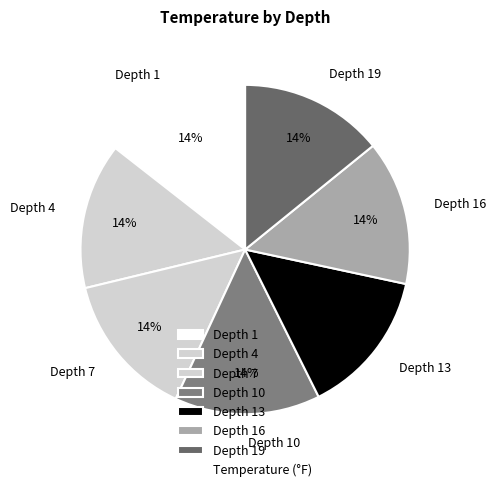

Do Depth 4 and Depth 19 together represent more than half of the pie?

No